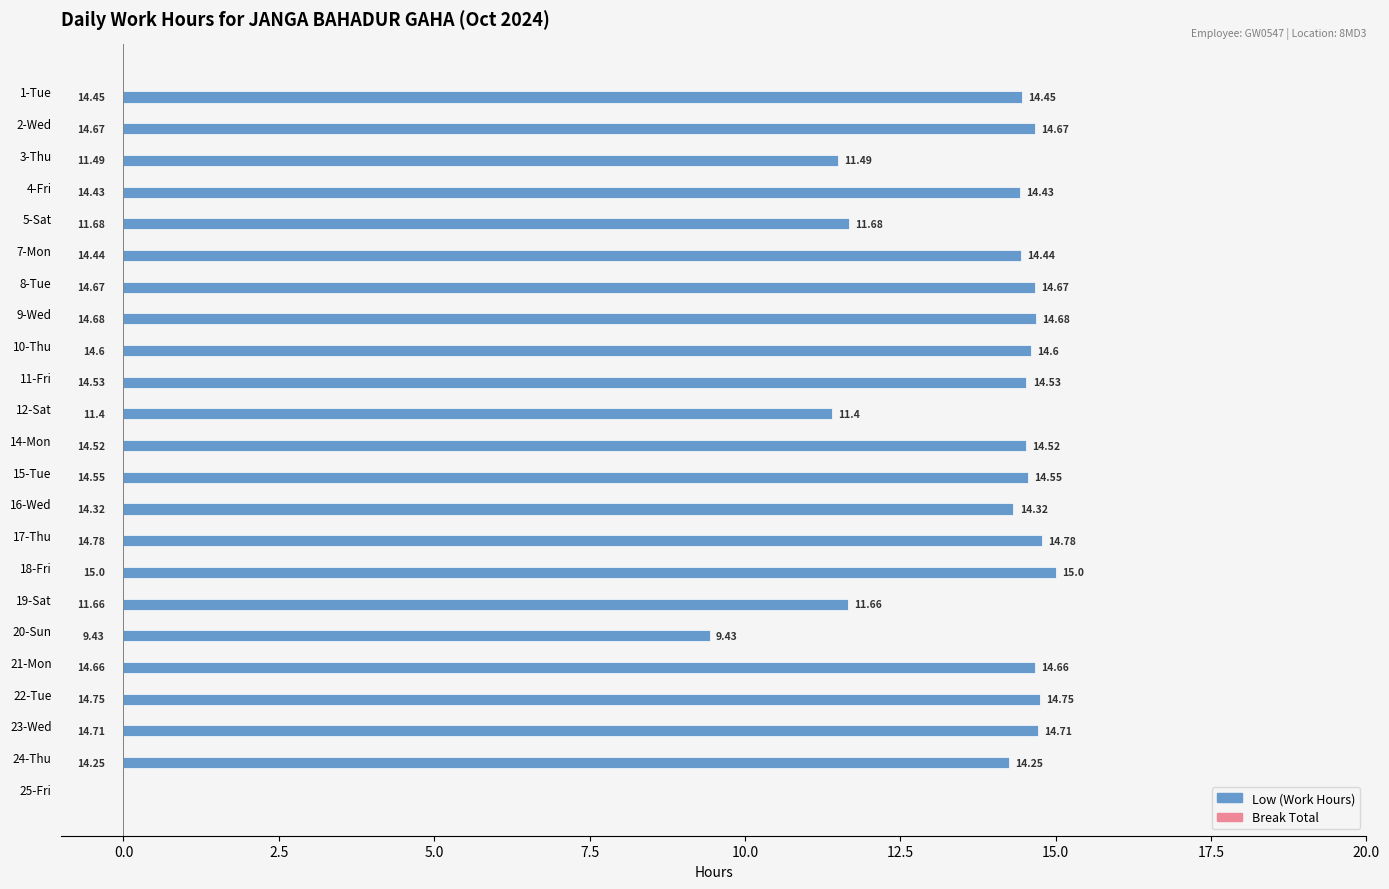

What is the change in value from 1-Tue to 2-Wed?

+0.2